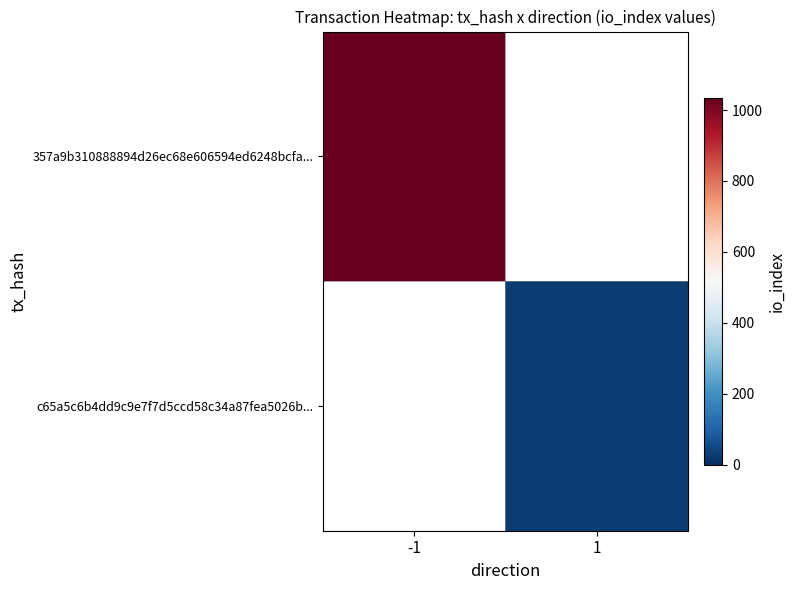

Reading right to left, extract all data points from this chart.

357a9b310888894d26ec68e606594ed6248bcfa...: 1=0	-1=1035
c65a5c6b4dd9c9e7f7d5ccd58c34a87fea5026b...: 1=27	-1=0